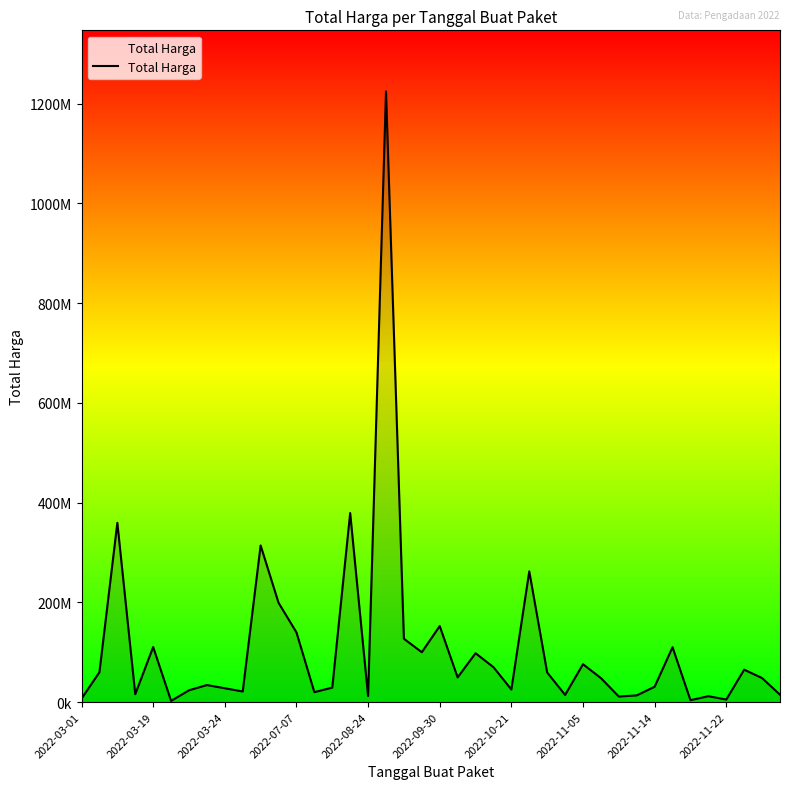

True or false: the data has more than 1 interior local peaks.

True